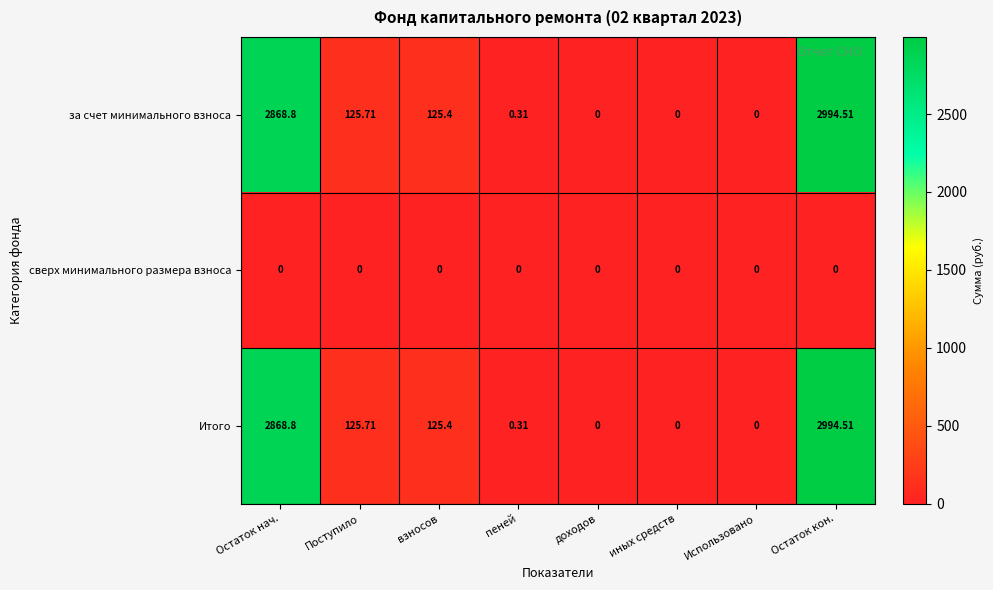

Where is Итого nearest to the value 1497?

Поступило